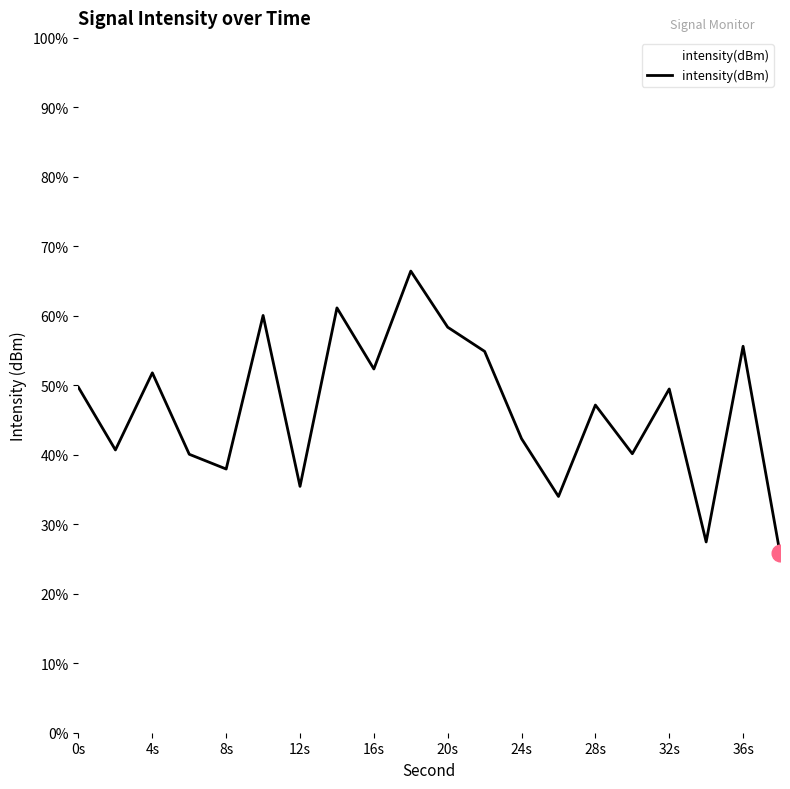

What is the smallest value displayed?

25.8